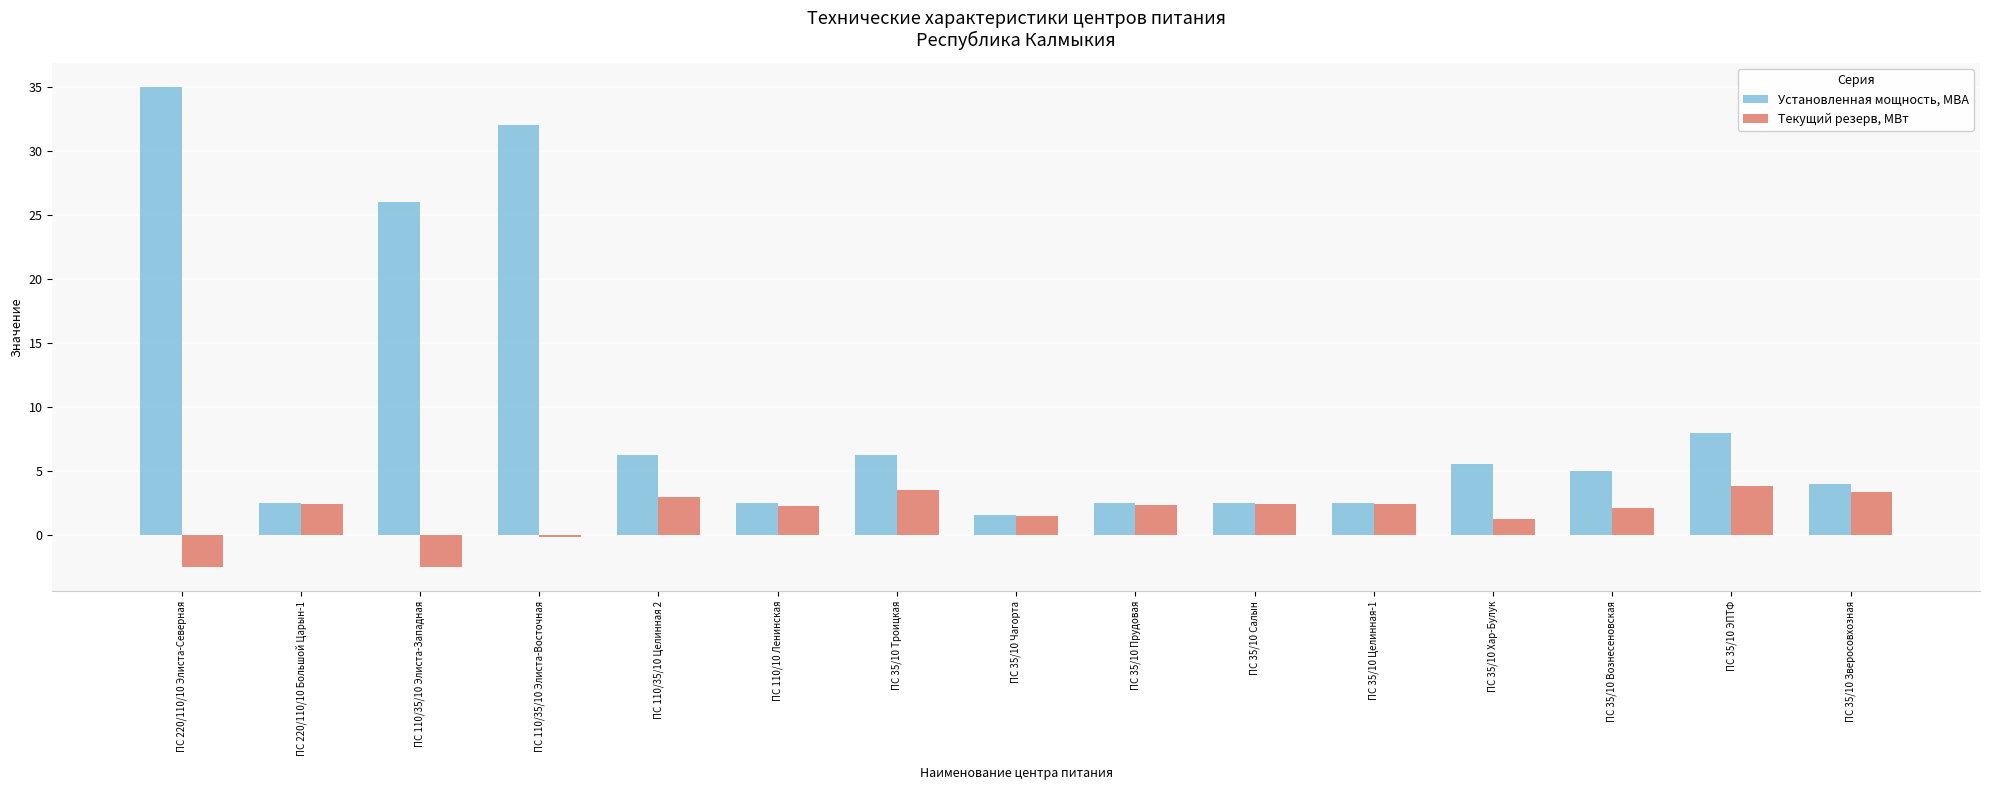

What is the difference between the Установленная мощность, МВА values at ПС 35/10 Чагорта and ПС 35/10 Зверосовхозная?

2.4